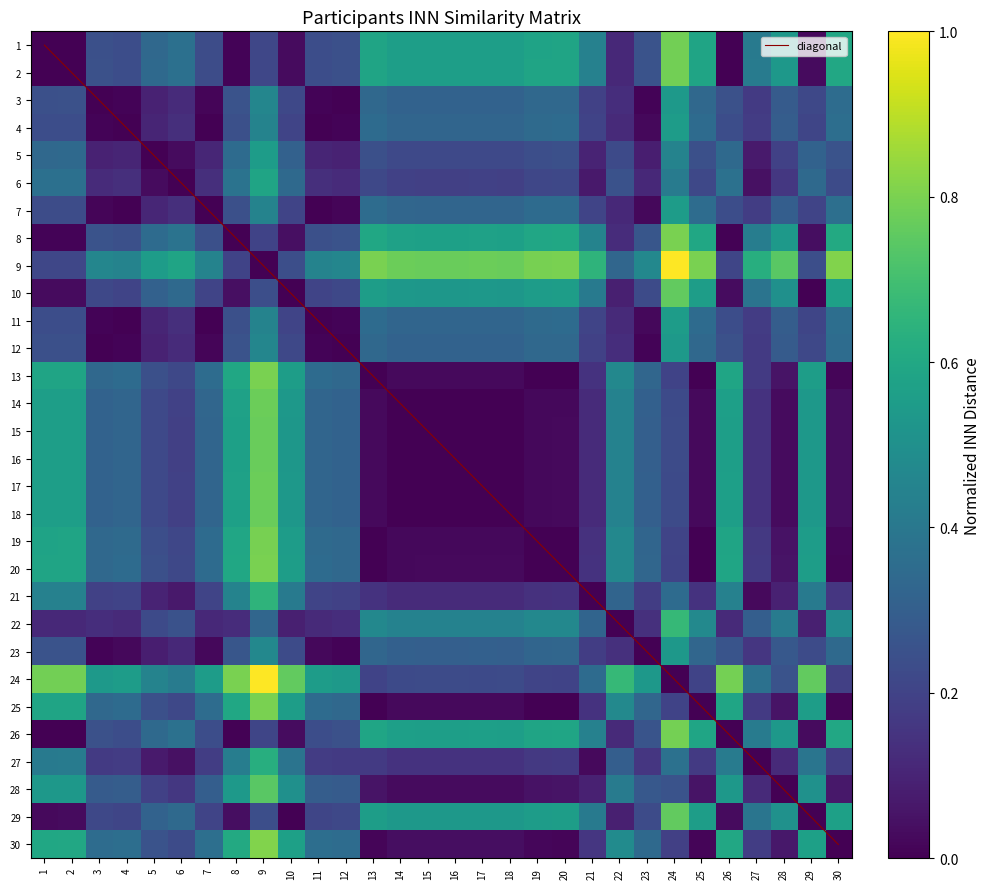

Which series has the largest total across all categories?

diagonal